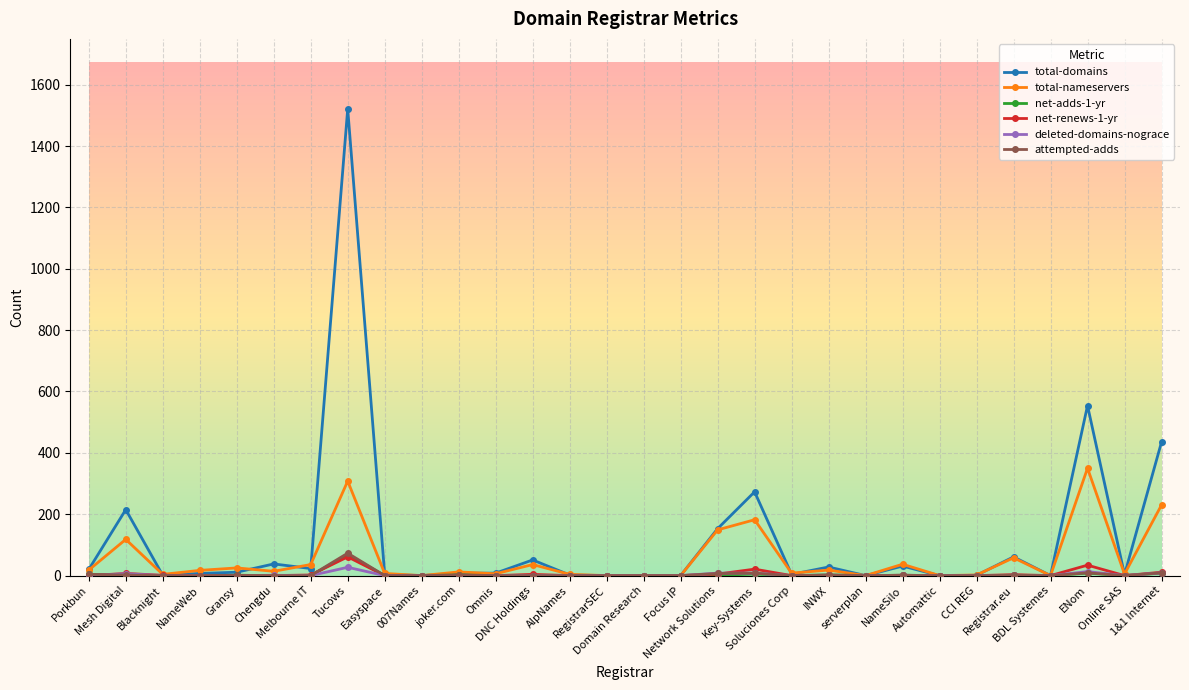

Which category has the highest value across all series?

Tucows